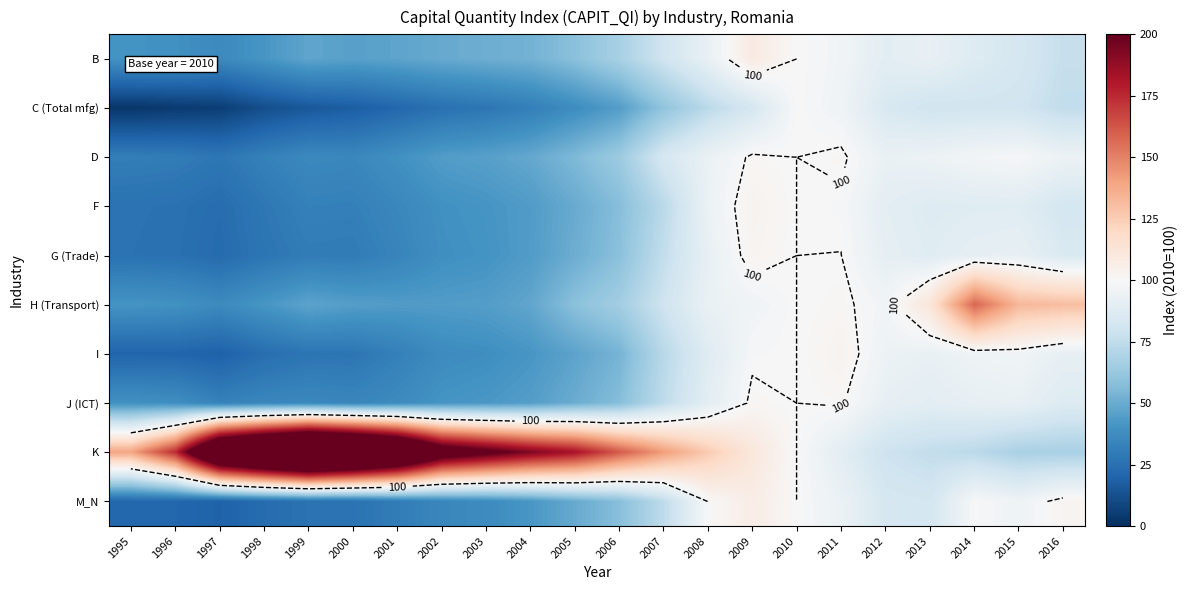

What is the average value of the K series?

165.8